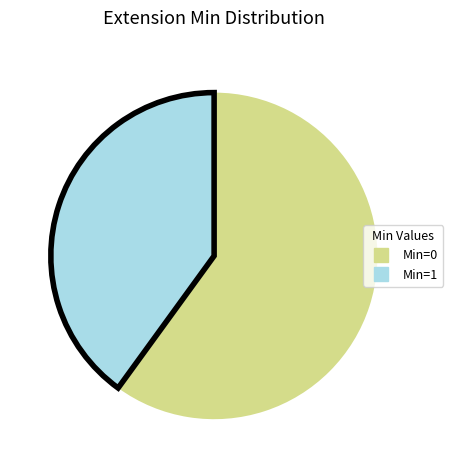

Count the number of slices in the pie.

2